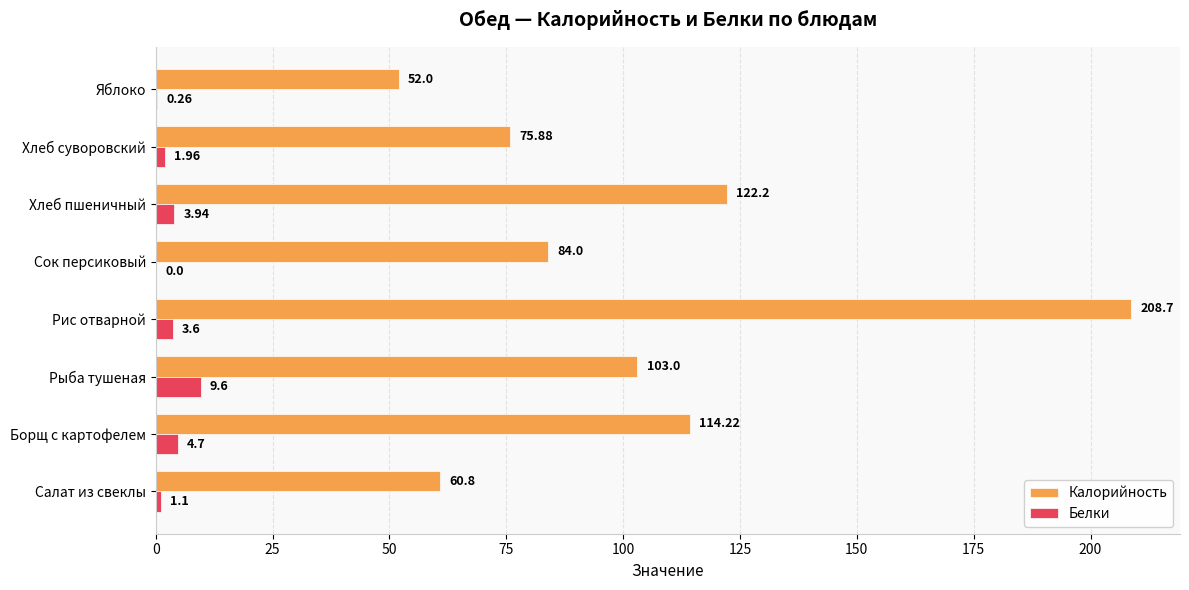

Which category has the highest value across all series?

Рис отварной